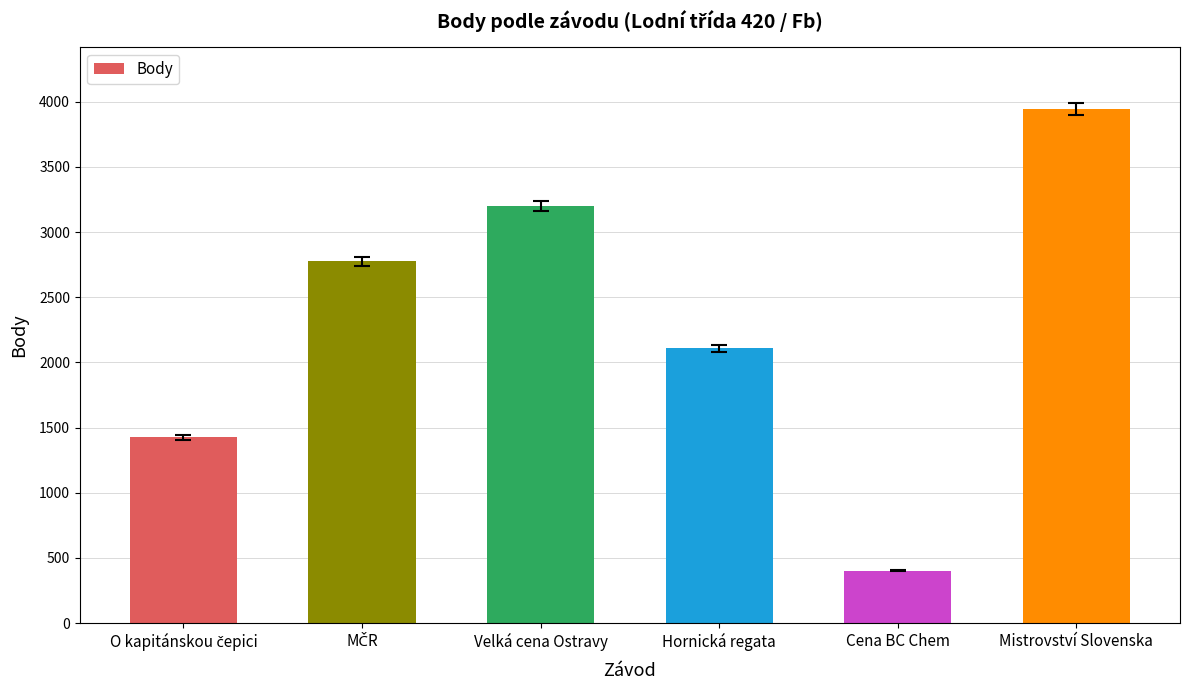

What is the approximate value at Velká cena Ostravy?

3200